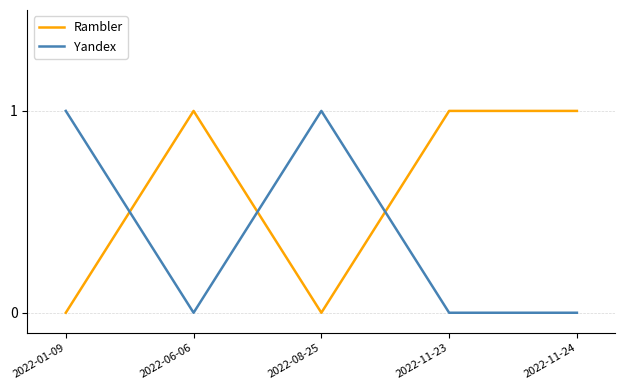

At 2022-11-24, list the series in order from largest to smallest.

Rambler, Yandex